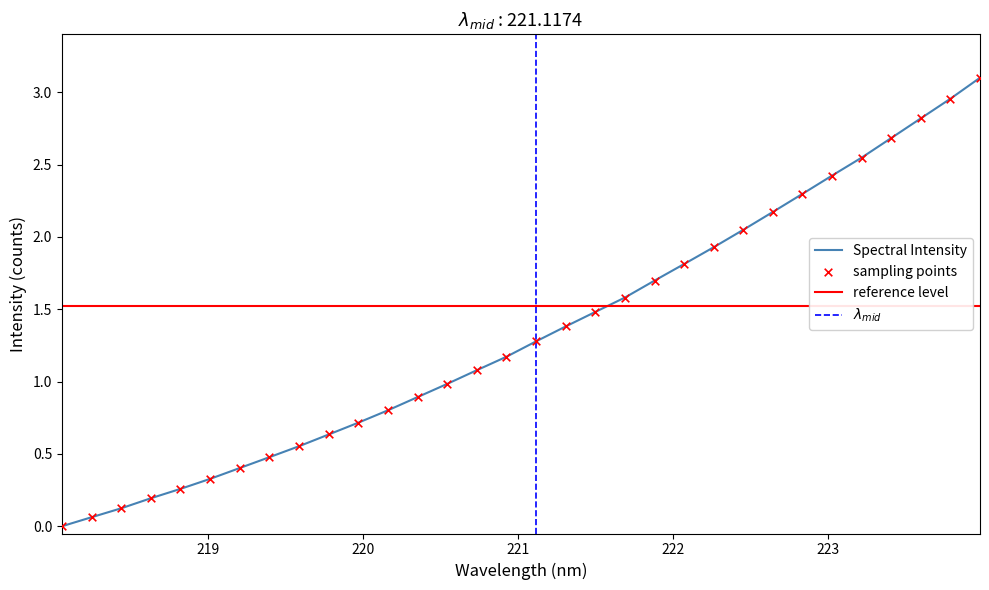

What is the maximum value for Spectral Intensity?

3.1